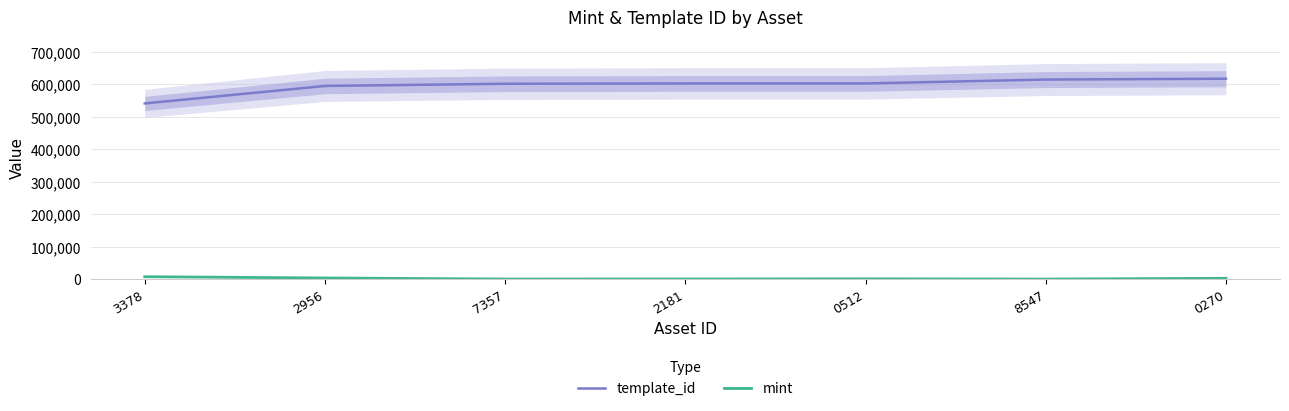

Reading left to right, transcribe all the data shown in this chart.

template_id: 3378=541468	2956=595229	7357=602002	2181=602942	0512=602942	8547=614960	0270=617504
mint: 3378=8405	2956=4500	7357=1230	2181=1336	0512=1789	8547=1129	0270=3565